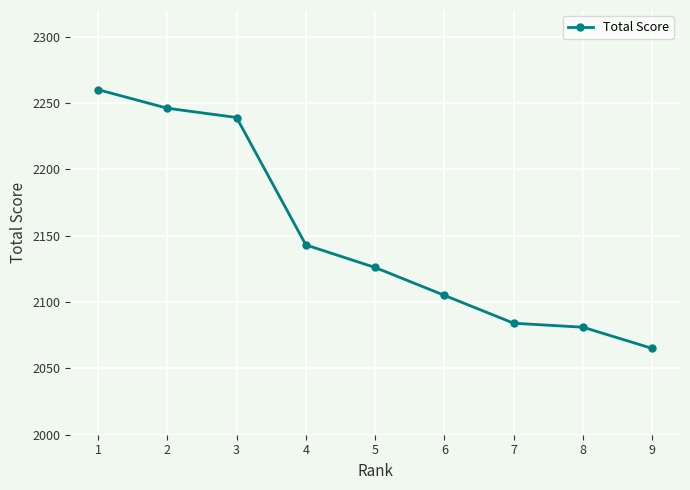

Reading left to right, what are all the values shown in this chart?

1=2260	2=2246	3=2239	4=2143	5=2126	6=2105	7=2084	8=2081	9=2065